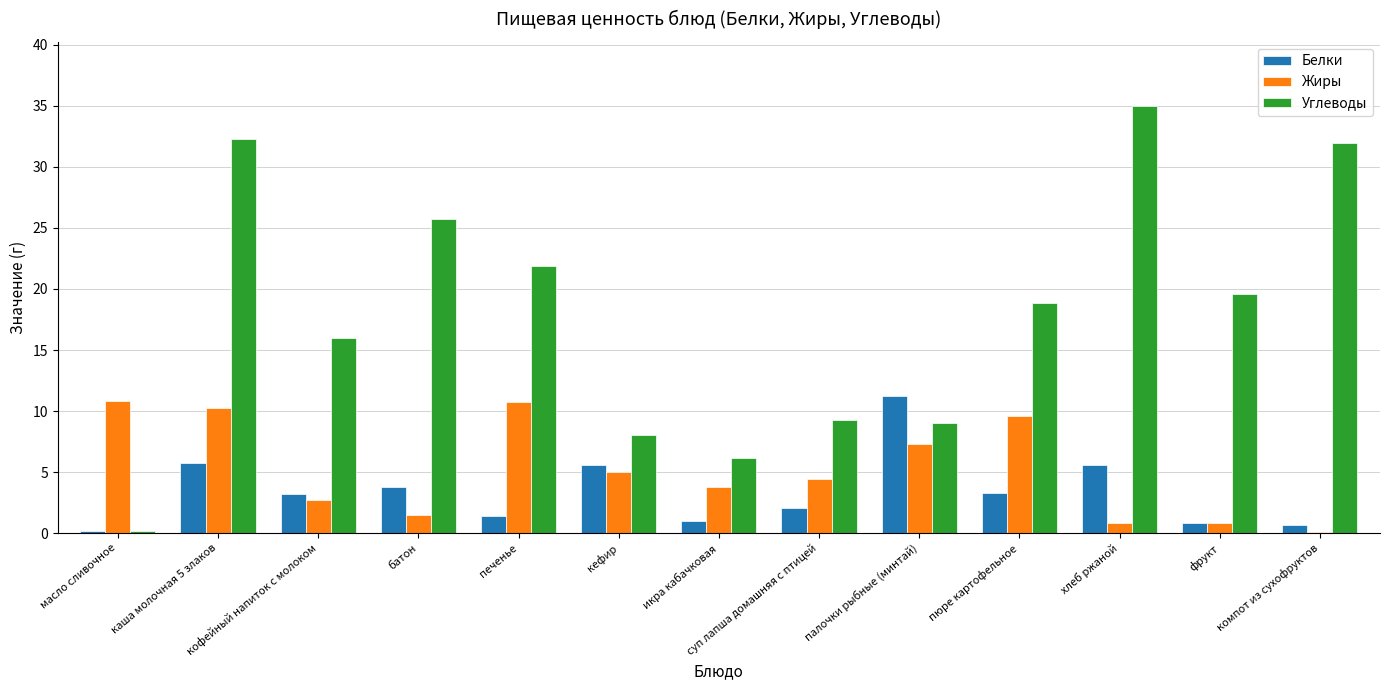

The value of Жиры at каша молочная 5 злаков is 10.2. True or false?

True